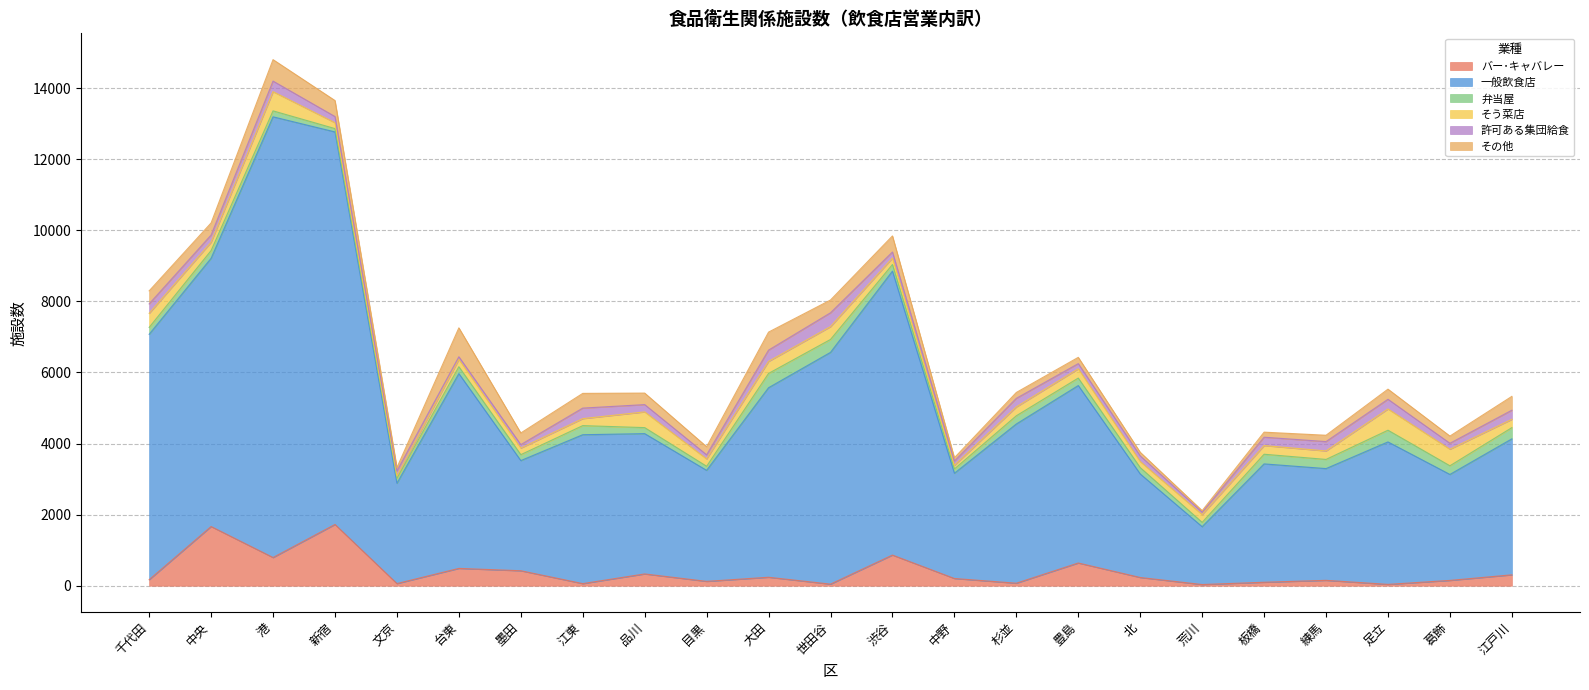

What is the value of the 一般飲食店 point at the 19th from the left?

3330